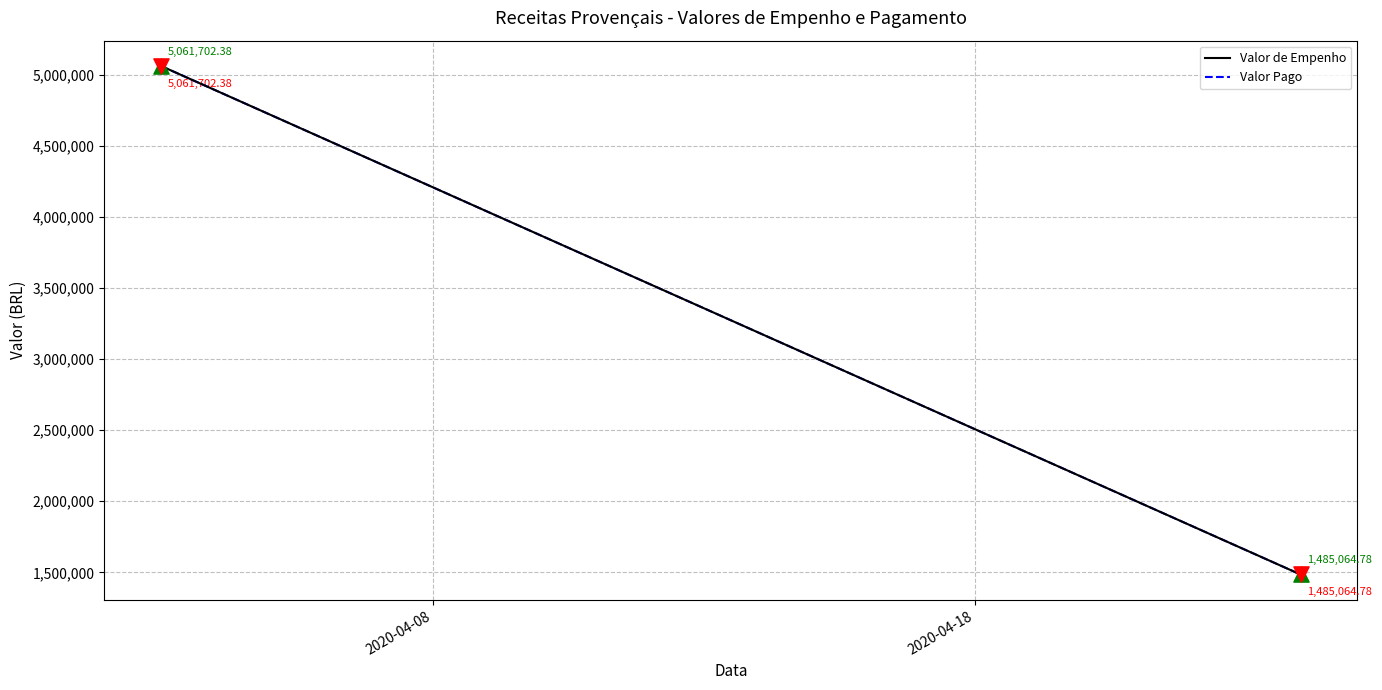

Which series contains the highest Y value?

Valor de Empenho